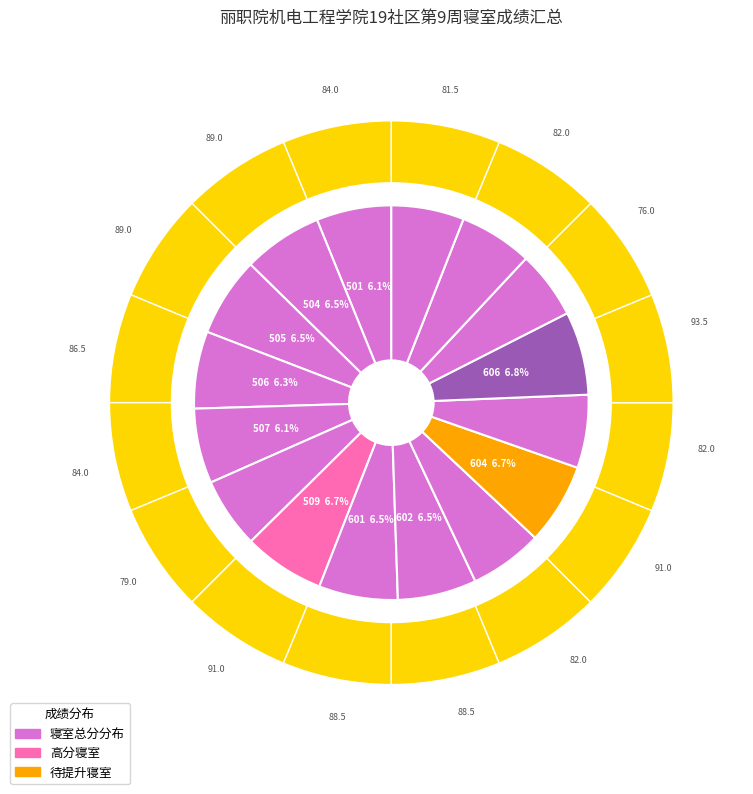

How much of the chart is everything except 504?

93.5%